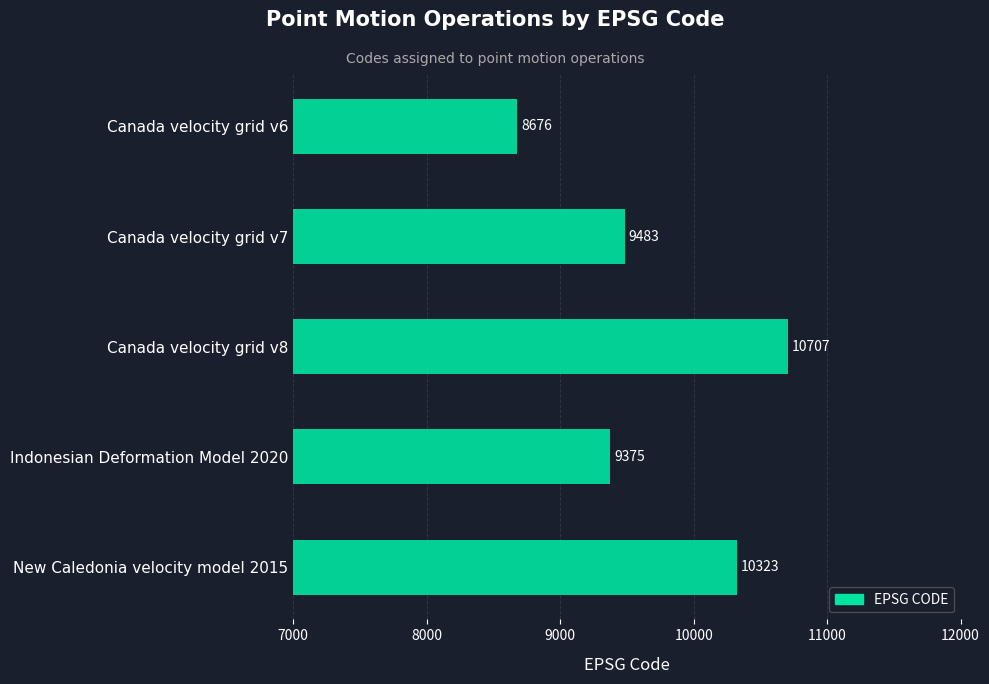

What is the ratio of the value at Canada velocity grid v7 to the value at Canada velocity grid v8?

0.9